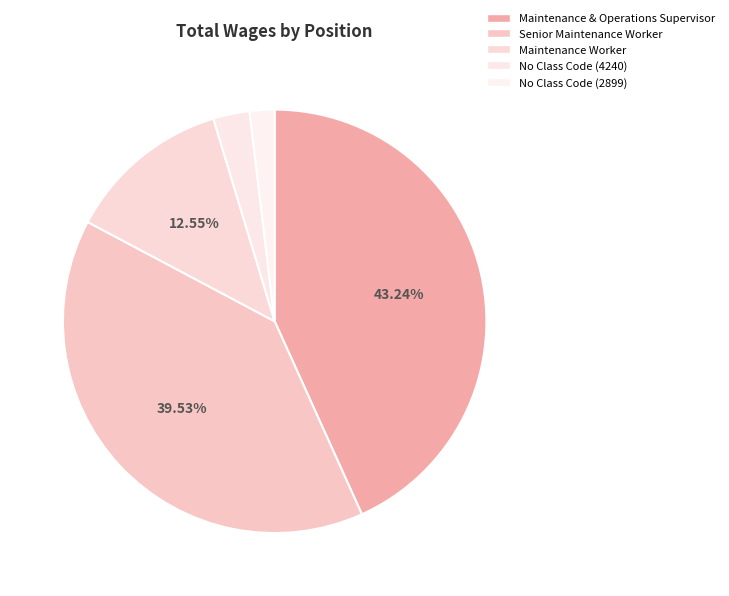

To the nearest percent, what is the difference between the largest and smallest slice percentages?

41%